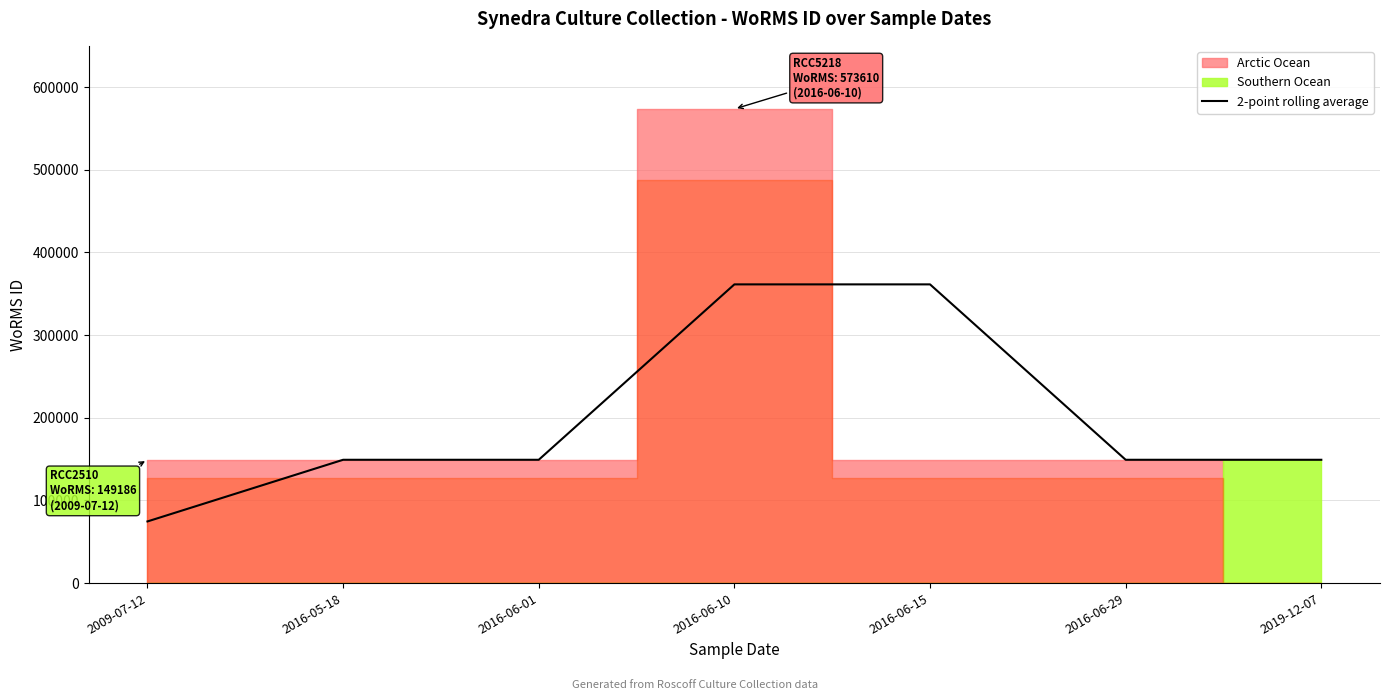

What is the value of the 1st point from the left?

74593